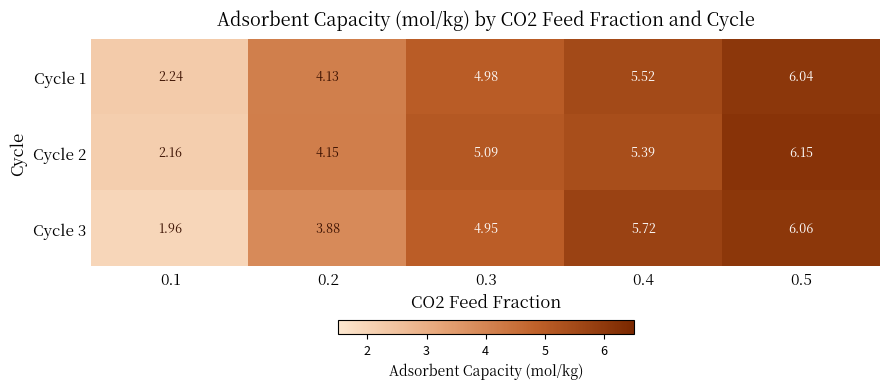

Reading left to right, transcribe all the data shown in this chart.

Cycle 1: 0.1=2.2	0.2=4.1	0.3=5.0	0.4=5.5	0.5=6.0
Cycle 2: 0.1=2.2	0.2=4.2	0.3=5.1	0.4=5.4	0.5=6.2
Cycle 3: 0.1=2.0	0.2=3.9	0.3=5.0	0.4=5.7	0.5=6.1